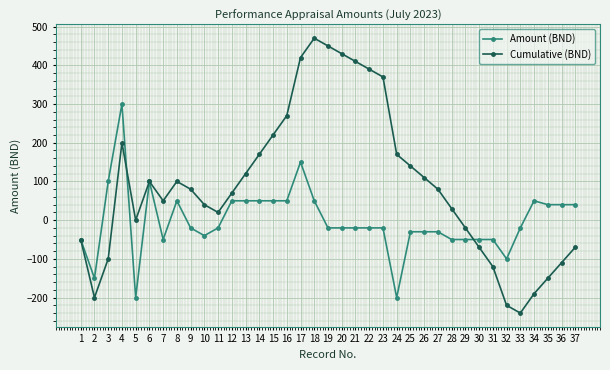

True or false: Amount (BND) and Cumulative (BND) intersect in this chart.

True